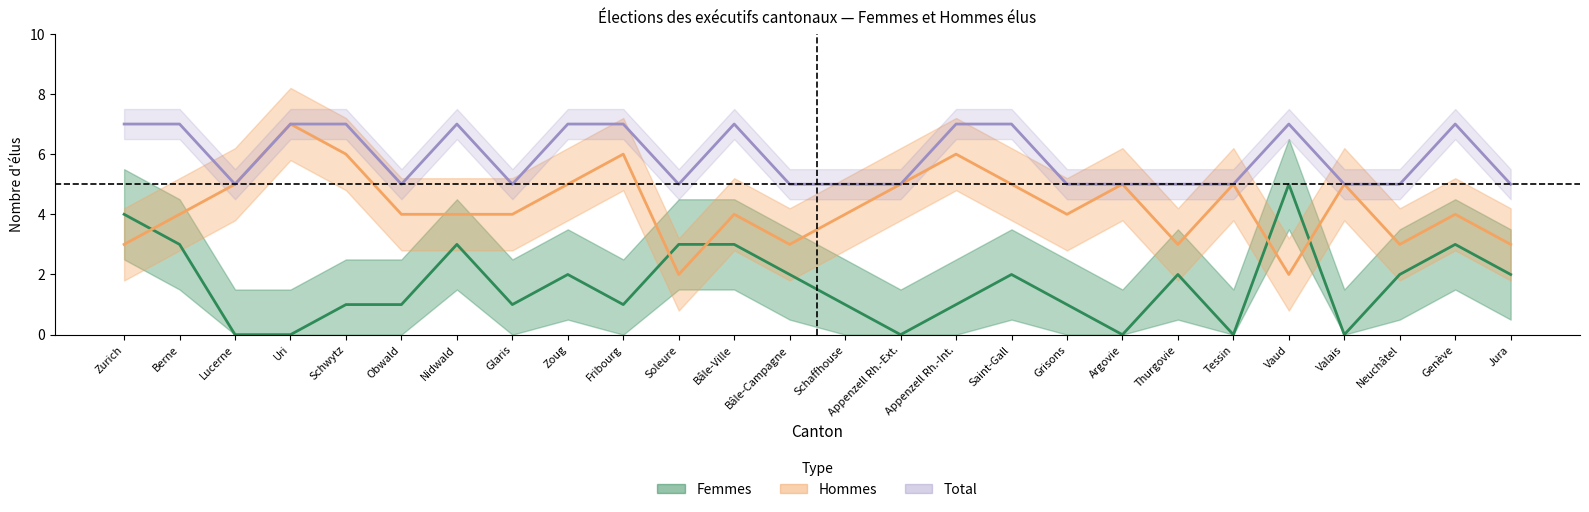

True or false: Femmes and Total cross at least once.

False